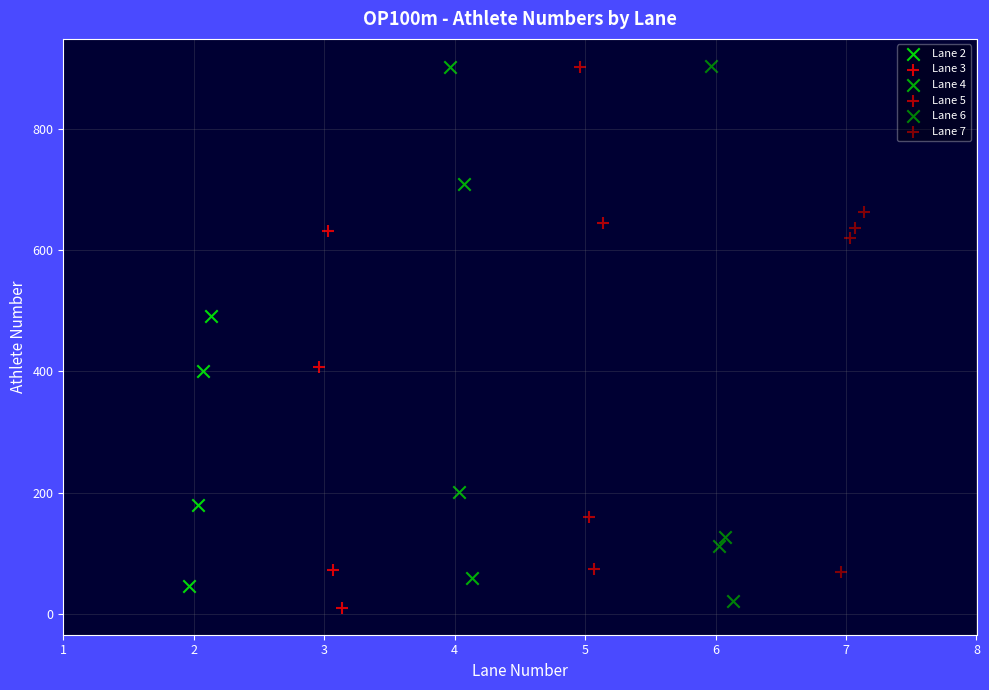

Which series has the widest spread of Y values?

Lane 6